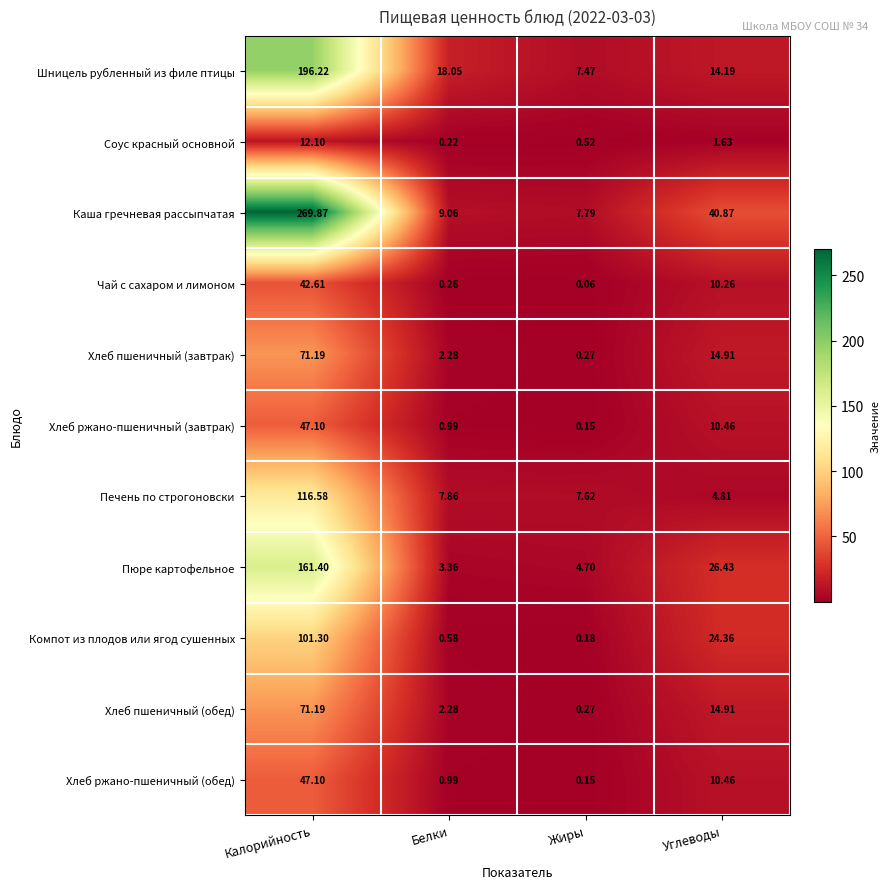

At how many categories does at least one series exceed 167?

1